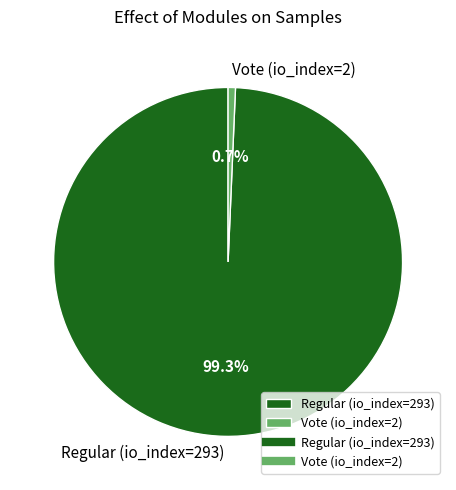

Which has a higher value, Regular (io_index=293) or Vote (io_index=2)?

Regular (io_index=293)